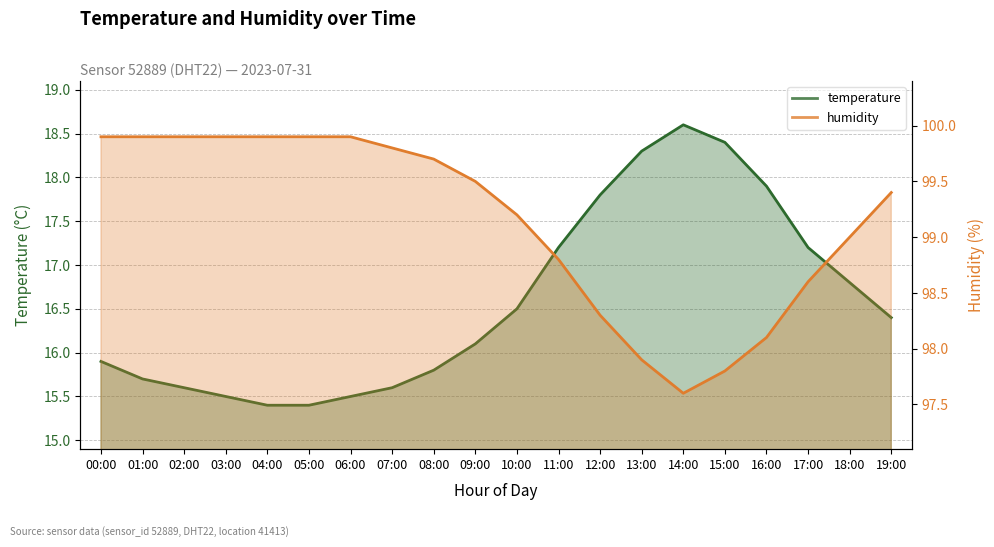

What is the sum of all temperature values?

331.6